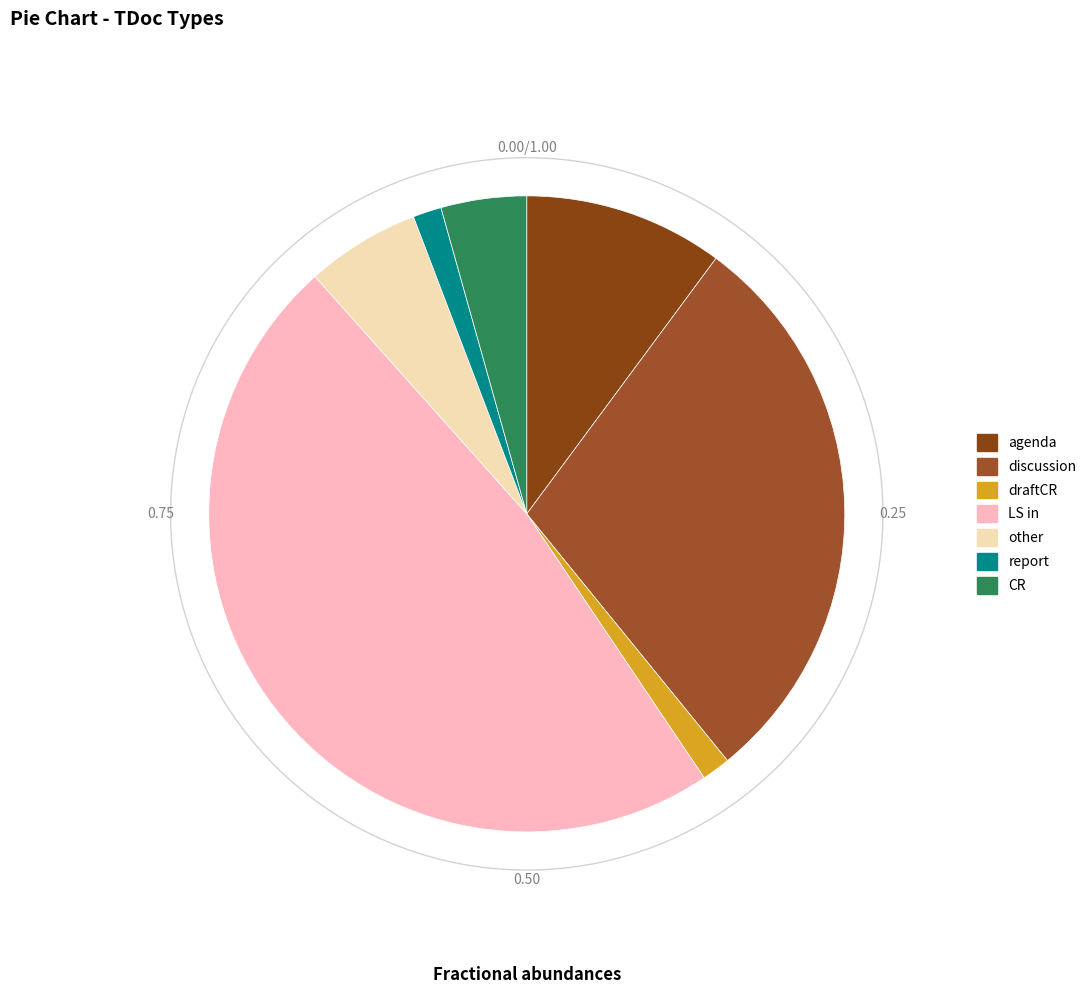

Which category has the biggest portion of the pie?

LS in